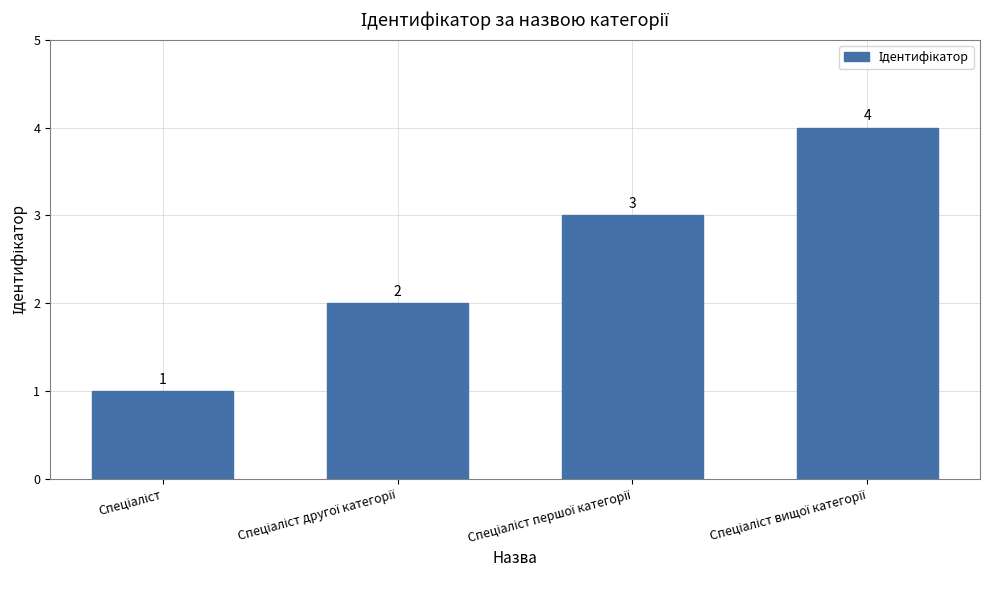

How many data points are less than 3?

2